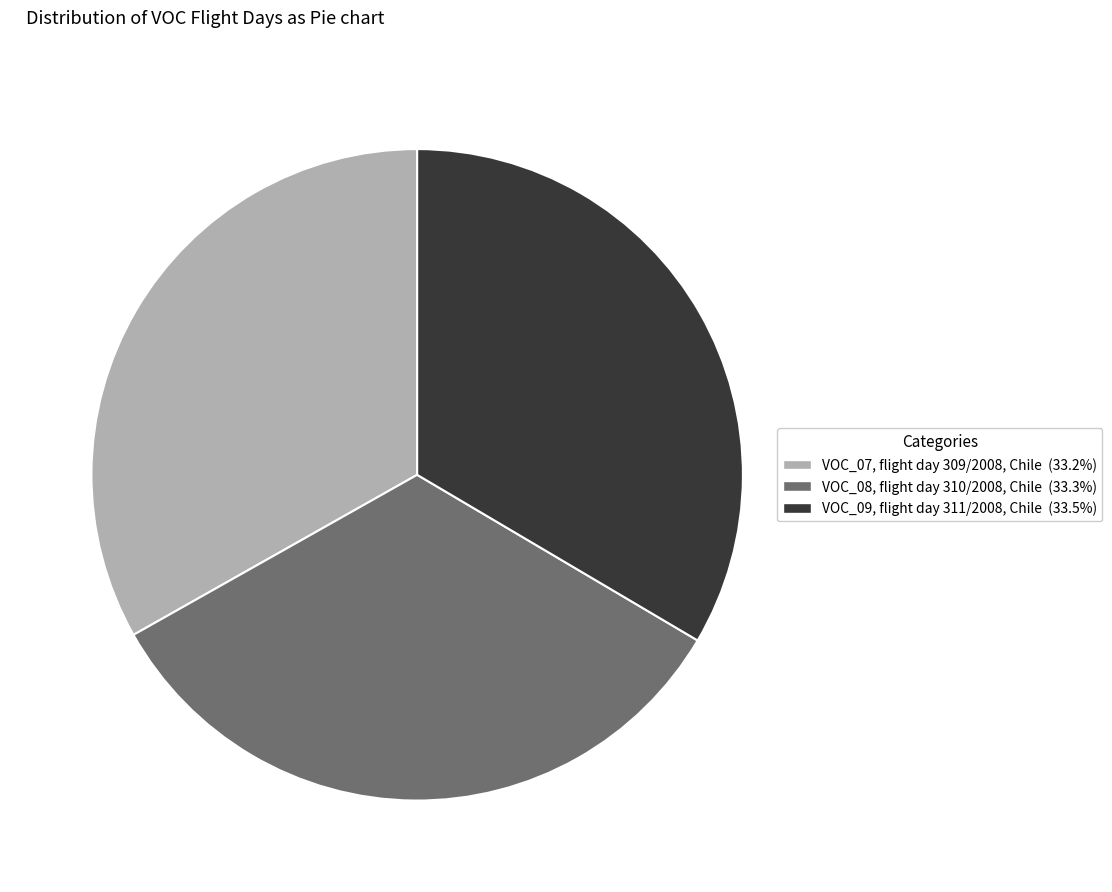

Approximately how many times larger is the value at VOC_08, flight day 310/2008, Chile compared to VOC_07, flight day 309/2008, Chile?

1.0